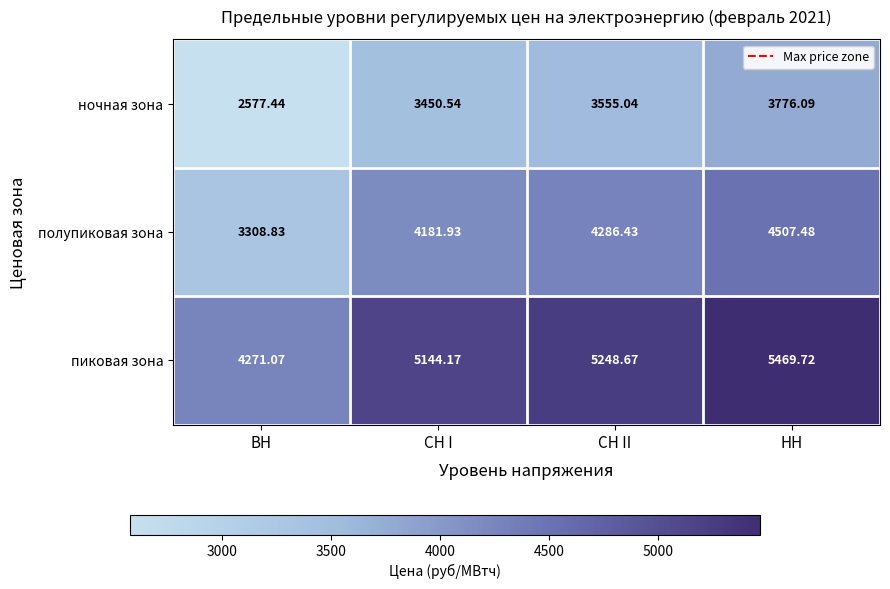

What is the difference between the highest and lowest values at СН II?

1693.6